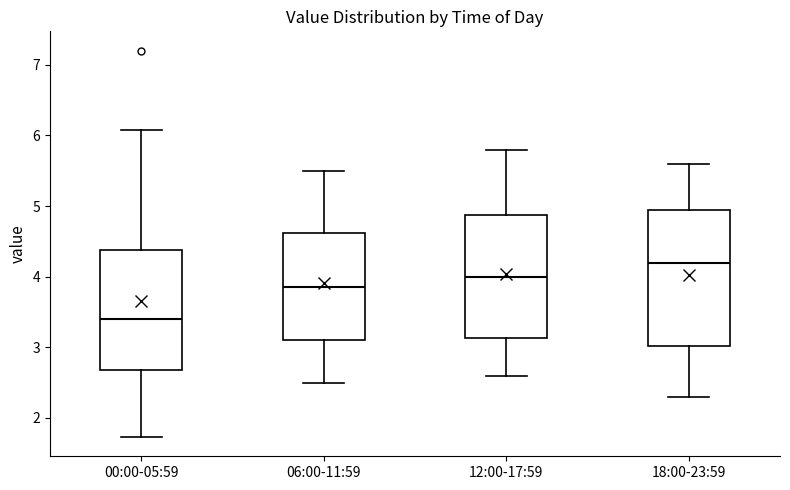

Where is the lower edge of the box for 12:00-17:59 on the y-axis? The values are not printed on the chart, so give them approximately, as read against the axis.

3.1